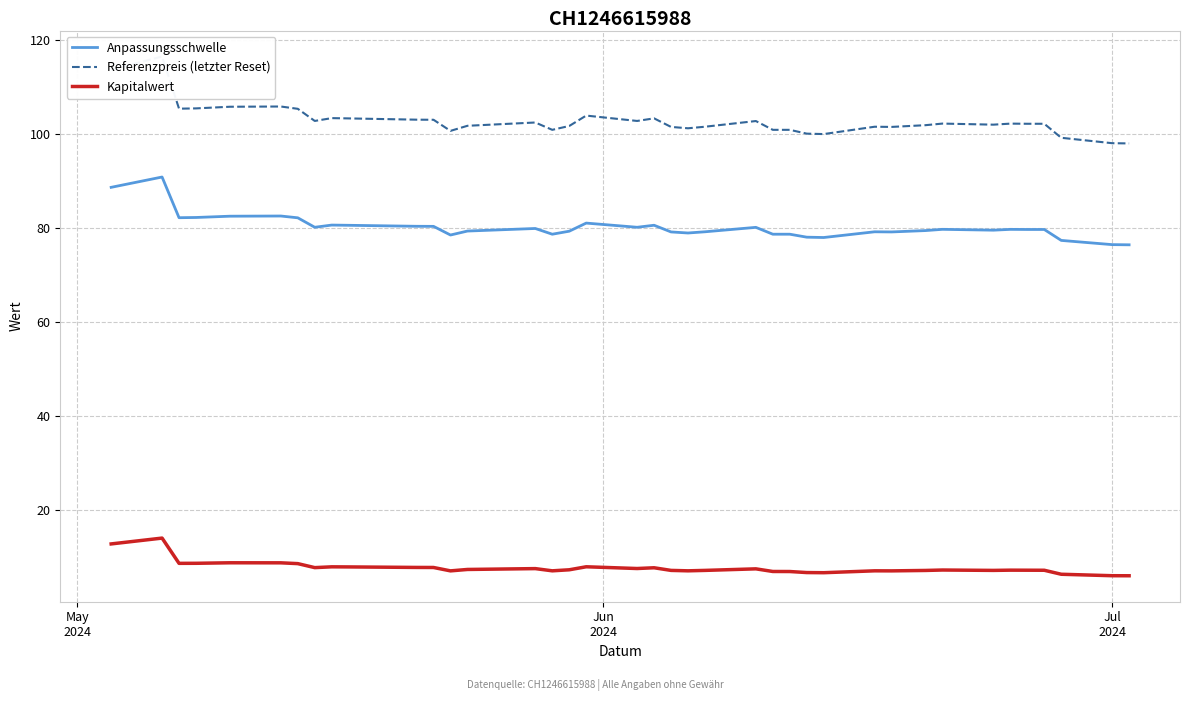

True or false: Kapitalwert and Anpassungsschwelle intersect in this chart.

False